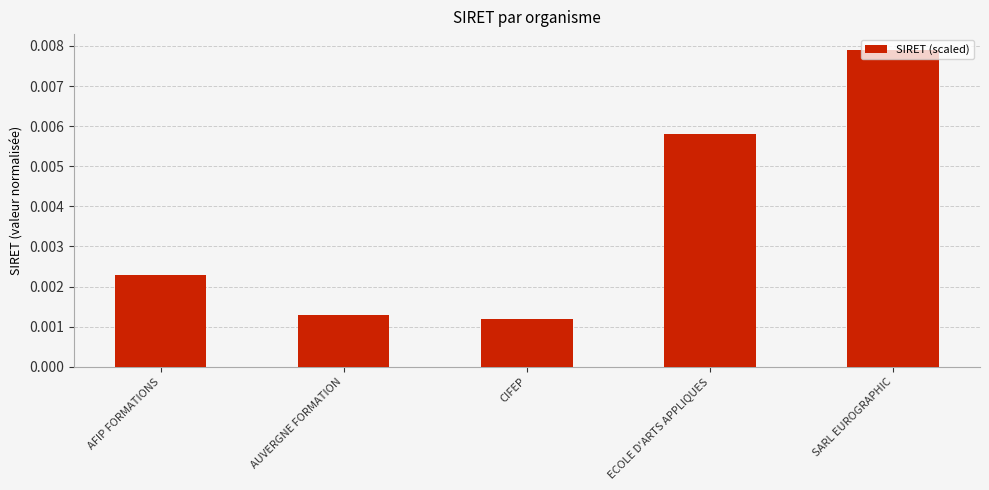

Count the values in the range 0 to 1.

5